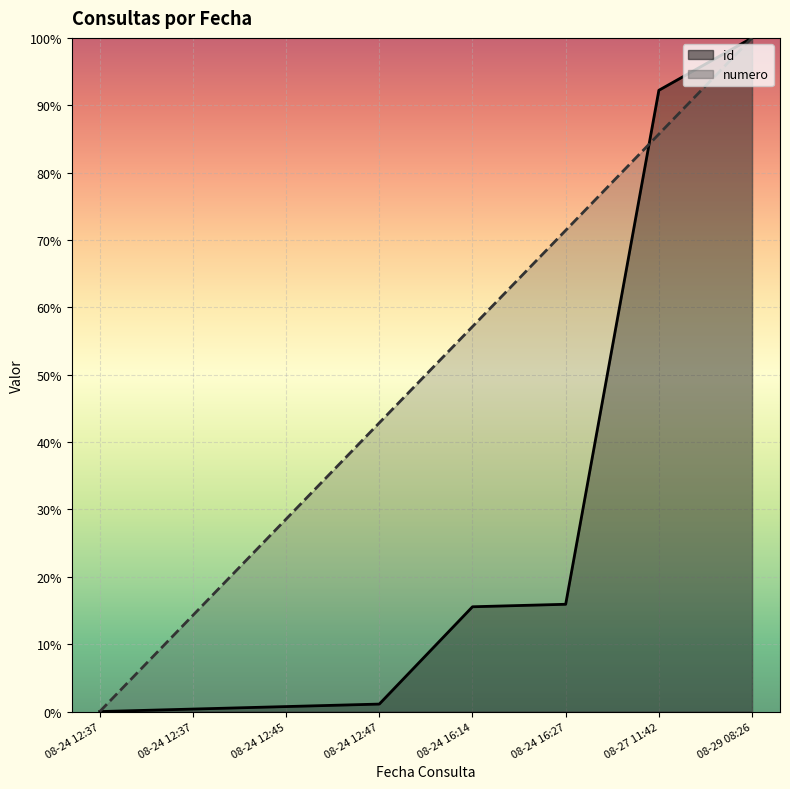

How many data points does each series have?

8